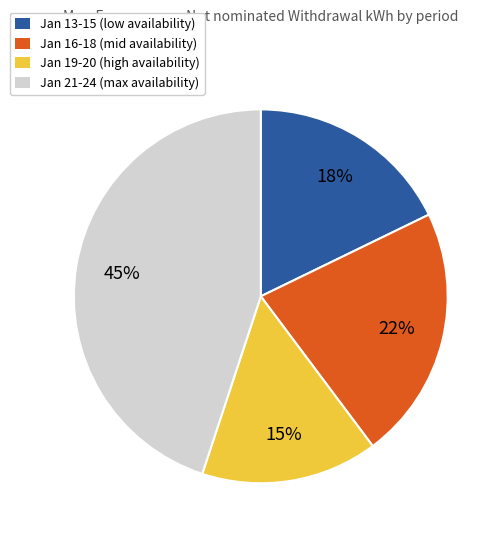

Rank the categories by value from highest to lowest.

Jan 21-24 (max availability), Jan 16-18 (mid availability), Jan 13-15 (low availability), Jan 19-20 (high availability)